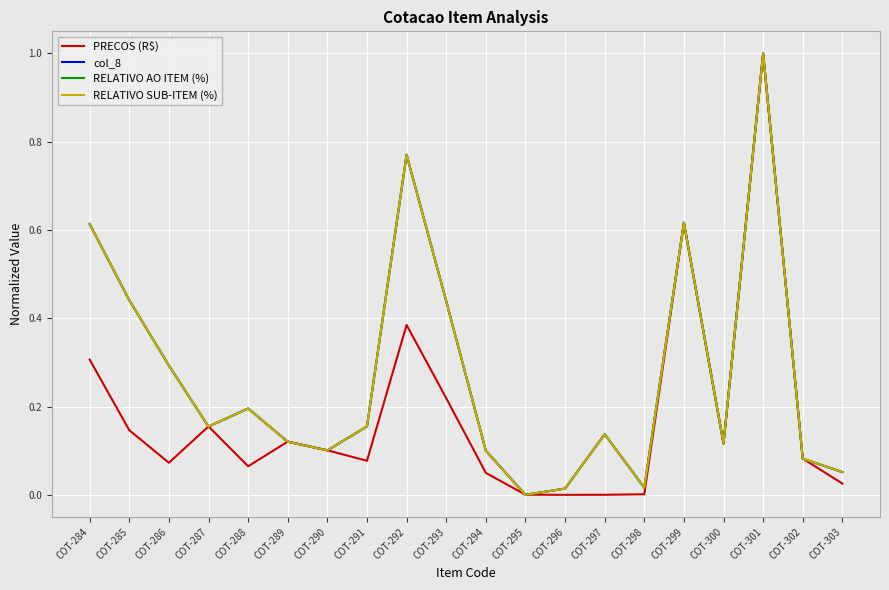

What is the difference between the col_8 values at COT-299 and COT-287?

0.5